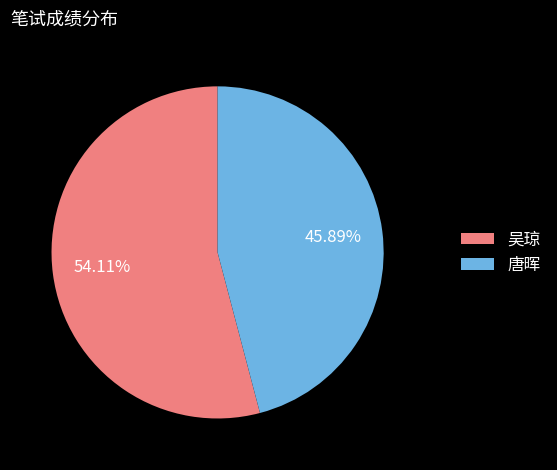

To the nearest percent, what is the difference between the 吴琼 and 唐晖 slice percentages?

8%